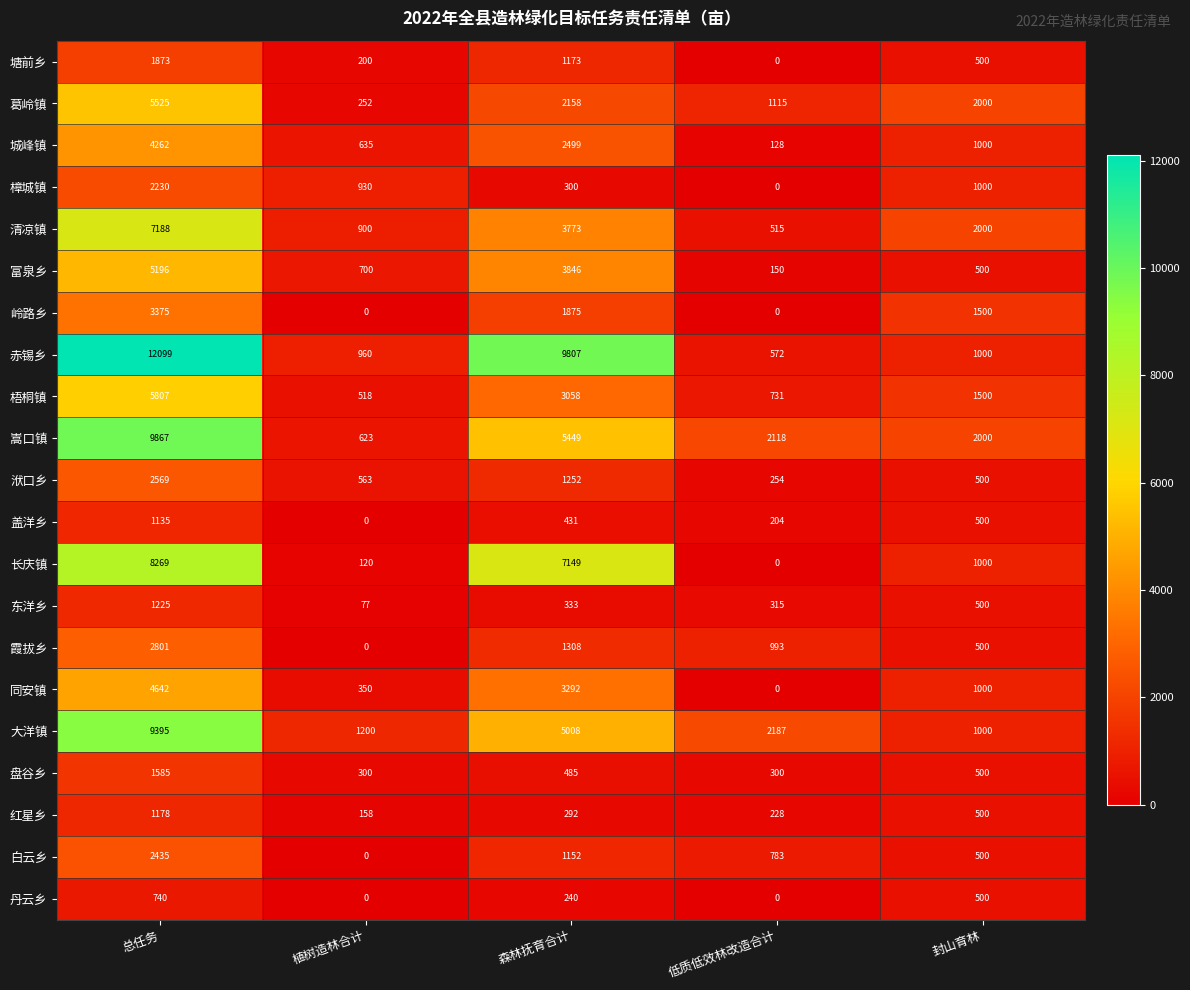

At which category does the chart reach its peak across all series?

总任务